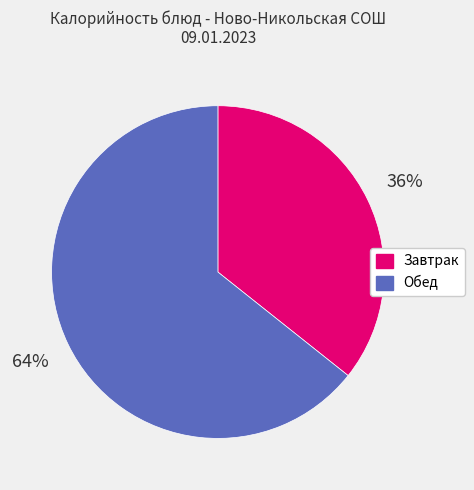

Between Обед and Завтрак, which is larger?

Обед